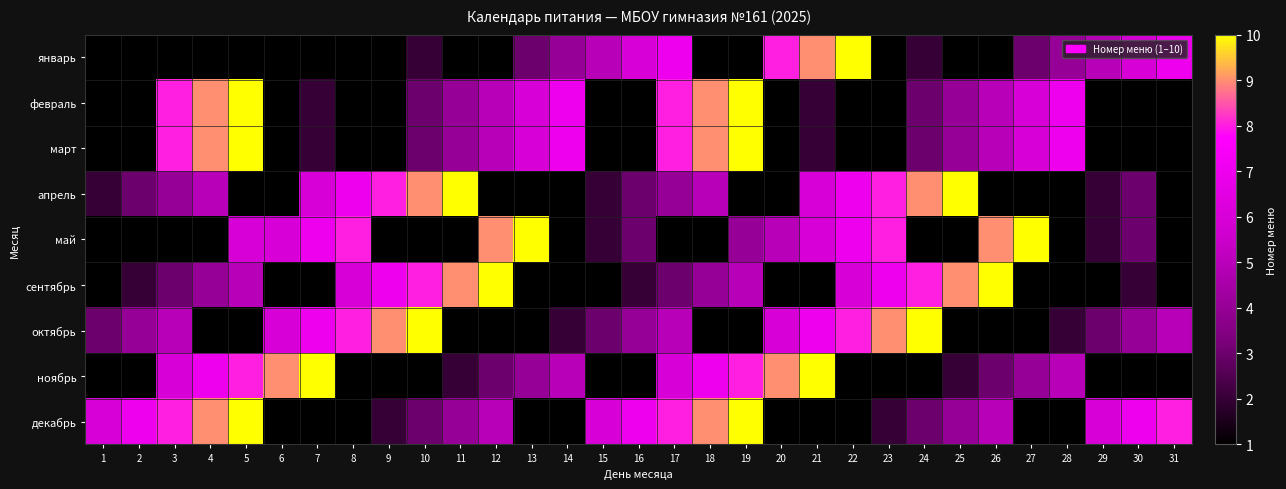

Where is декабрь nearest to the value 5?

12